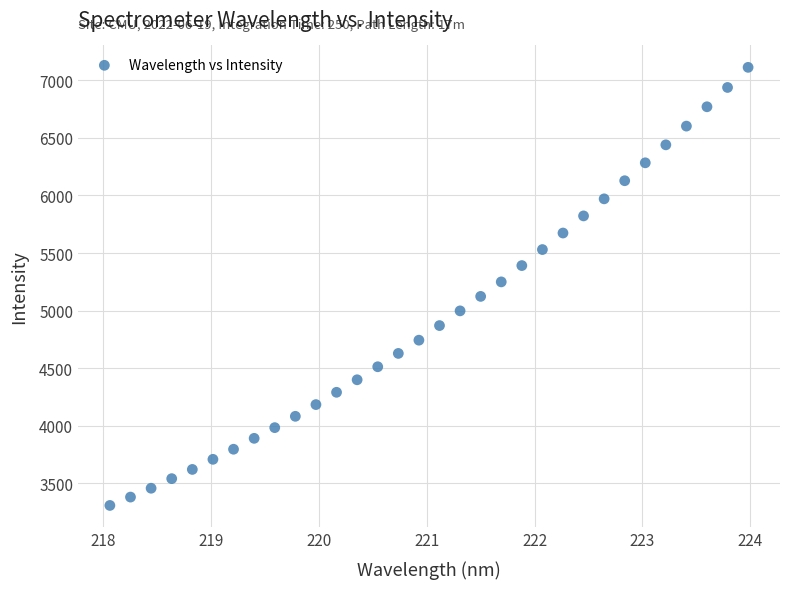

What is the range of X values (max minus min)?

5.9